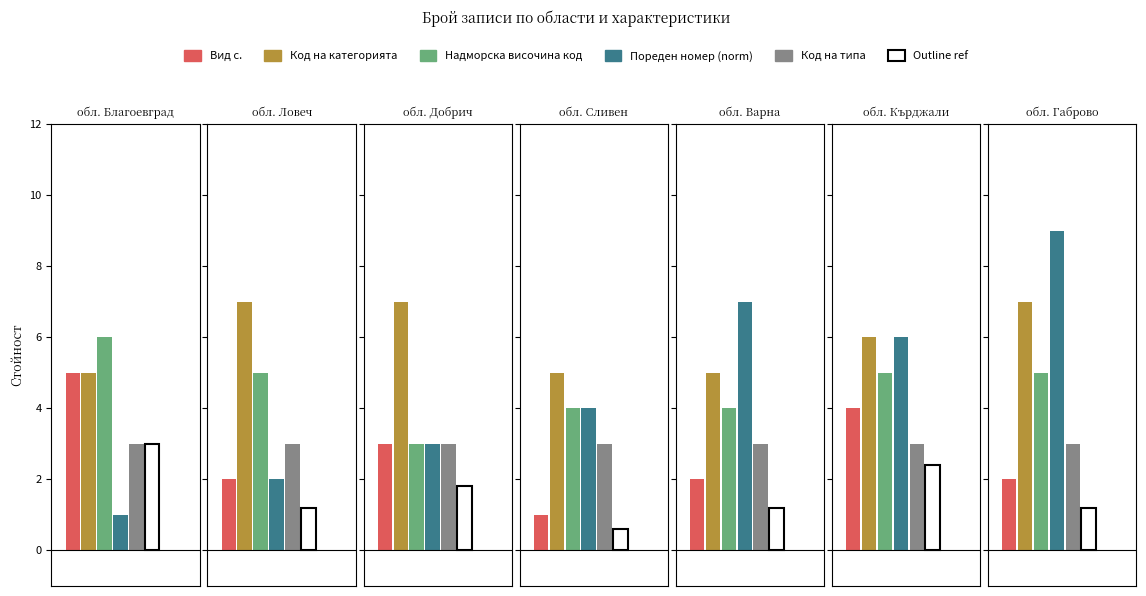

How many groups of bars are there?

7